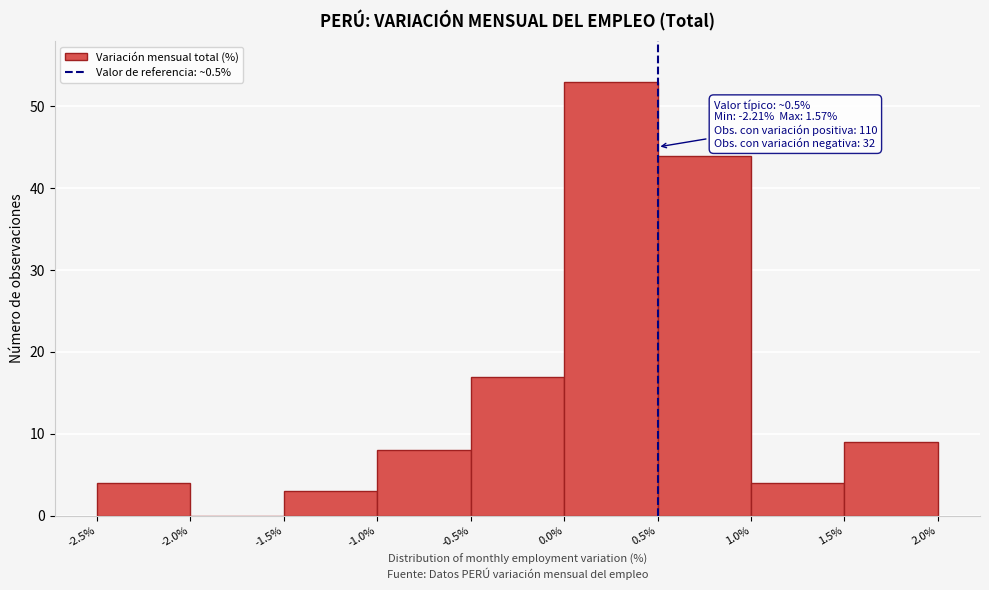

Over which range of the x-axis is the bar tallest?

0.0% to 0.5%